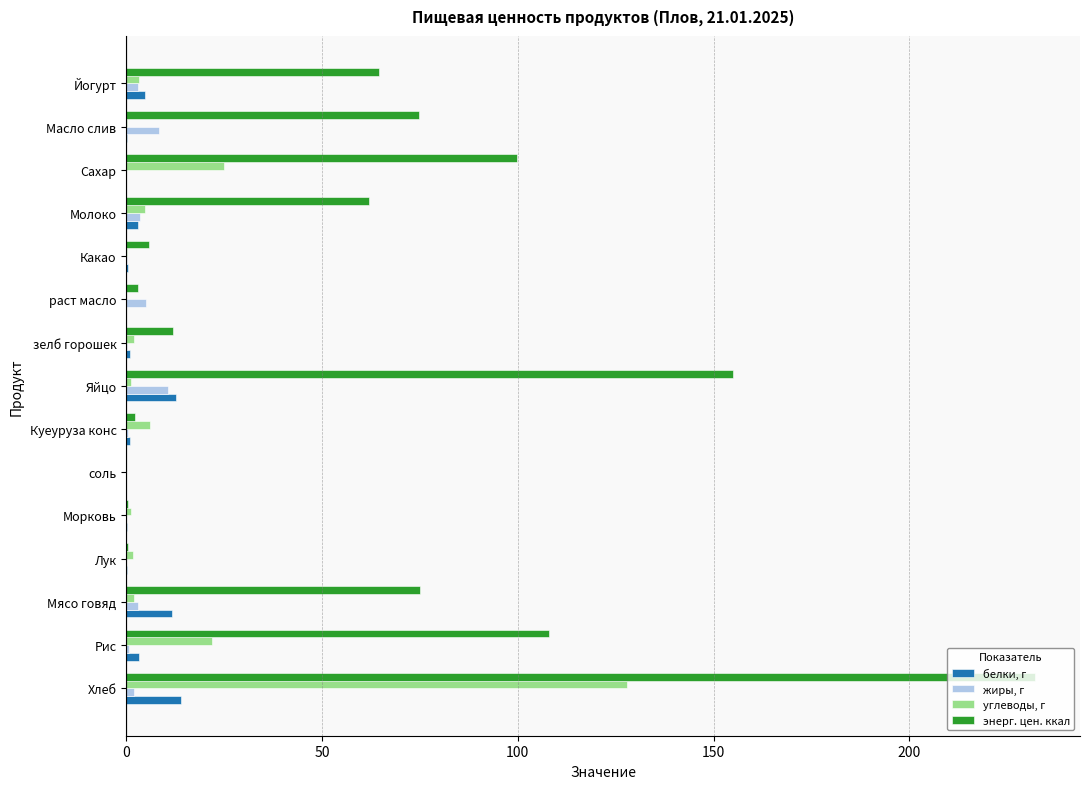

What is the maximum value shown in the chart?

232.0